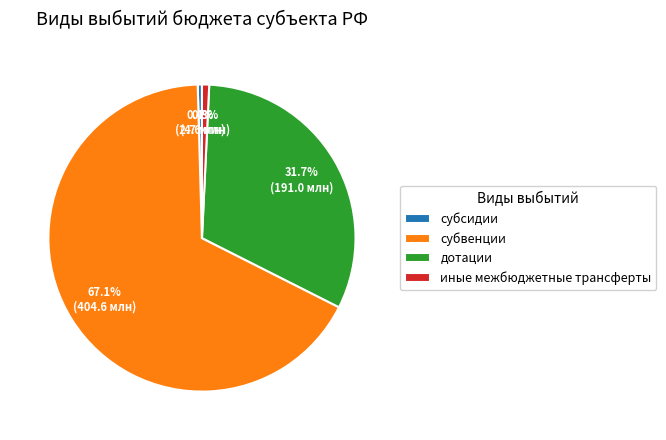

To the nearest percent, what is the combined percentage of иные межбюджетные трансферты and дотации?

32%